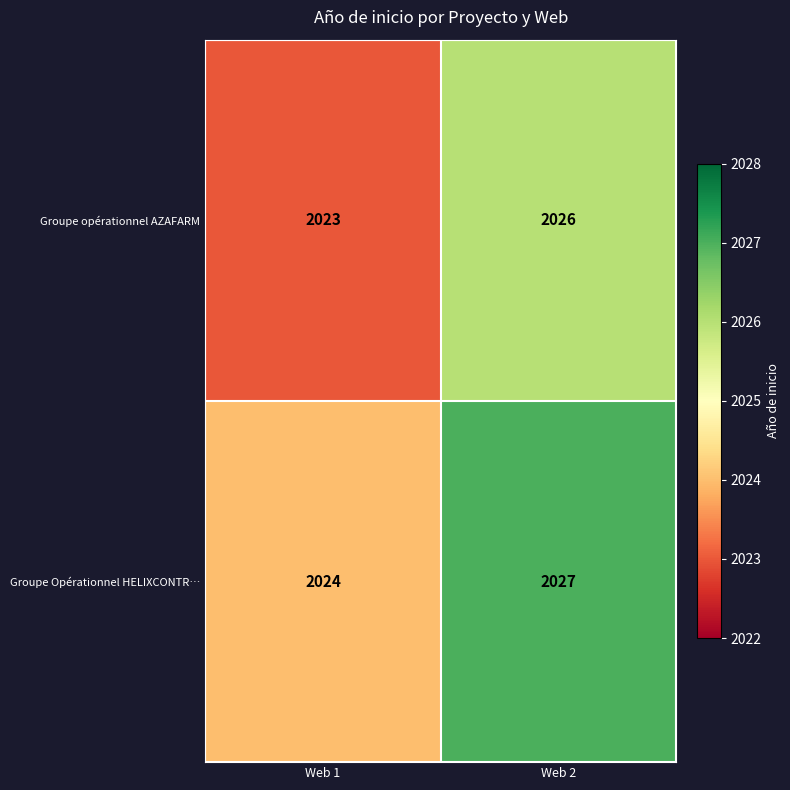

Reading right to left, transcribe all the data shown in this chart.

Groupe opérationnel AZAFARM: Web 2=2026	Web 1=2023
Groupe Opérationnel HELIXCONTR…: Web 2=2027	Web 1=2024